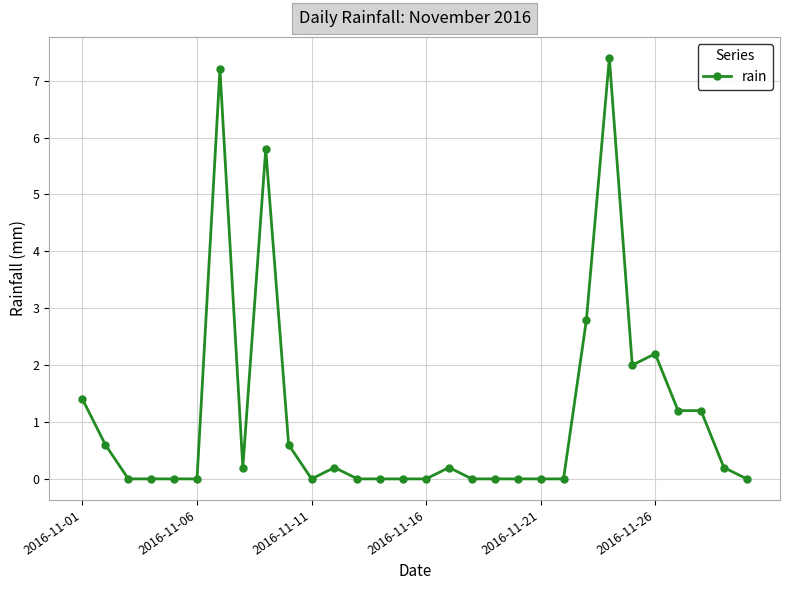

How many categories are shown in the chart?

30